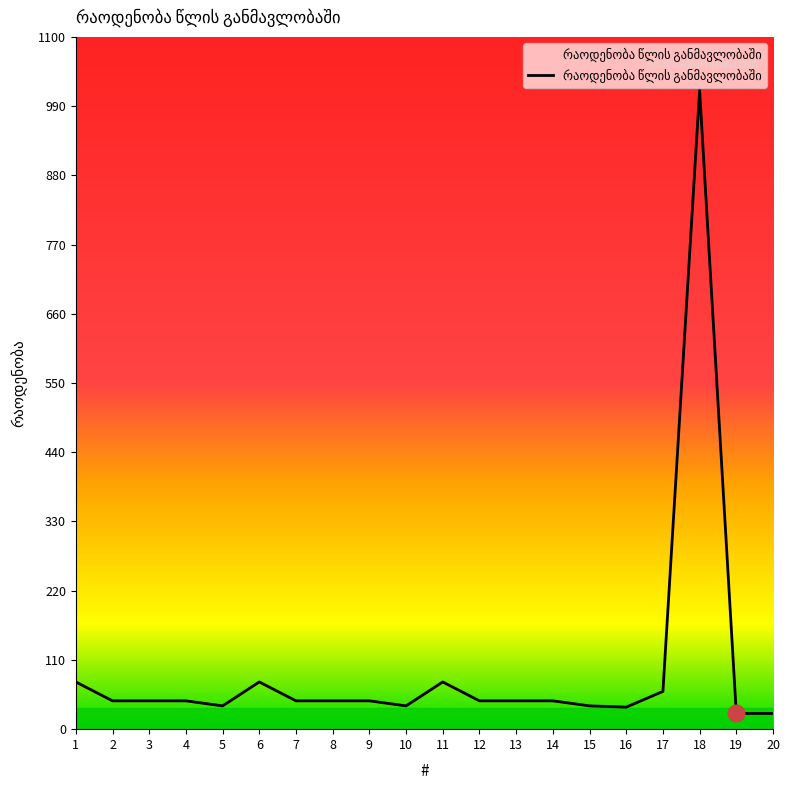

Approximately how many times larger is the value at 18 compared to 14?

22.6